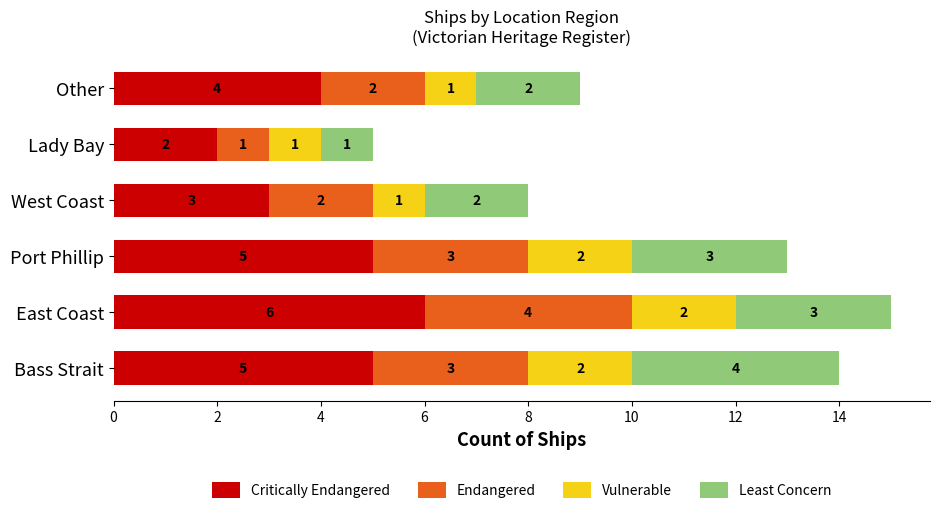

How many distinct data groups are displayed?

4